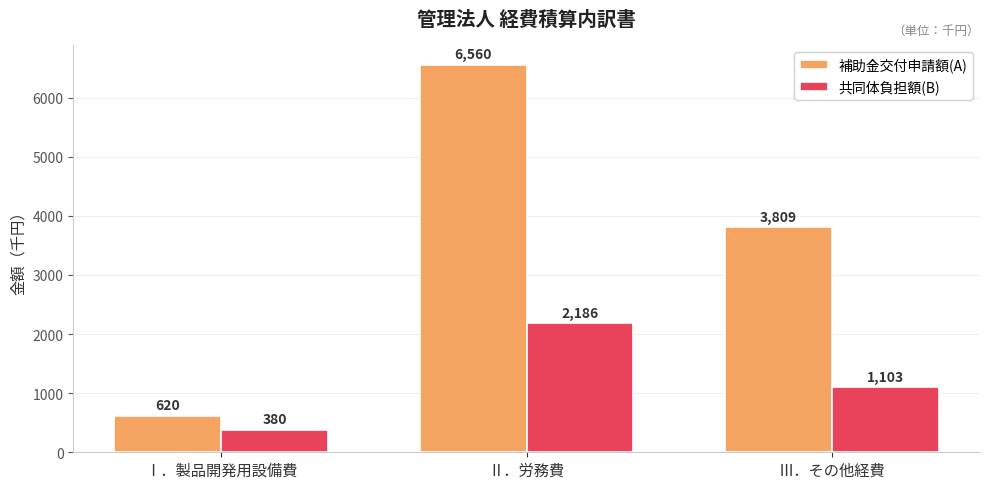

What is the greatest value displayed?

6560